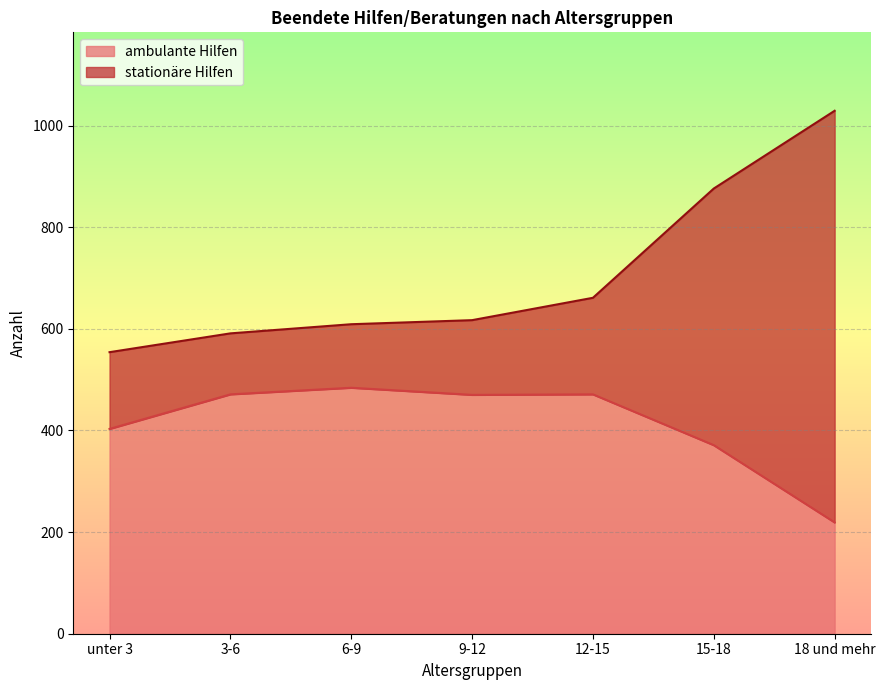

True or false: stationäre Hilfen and ambulante Hilfen intersect in this chart.

False